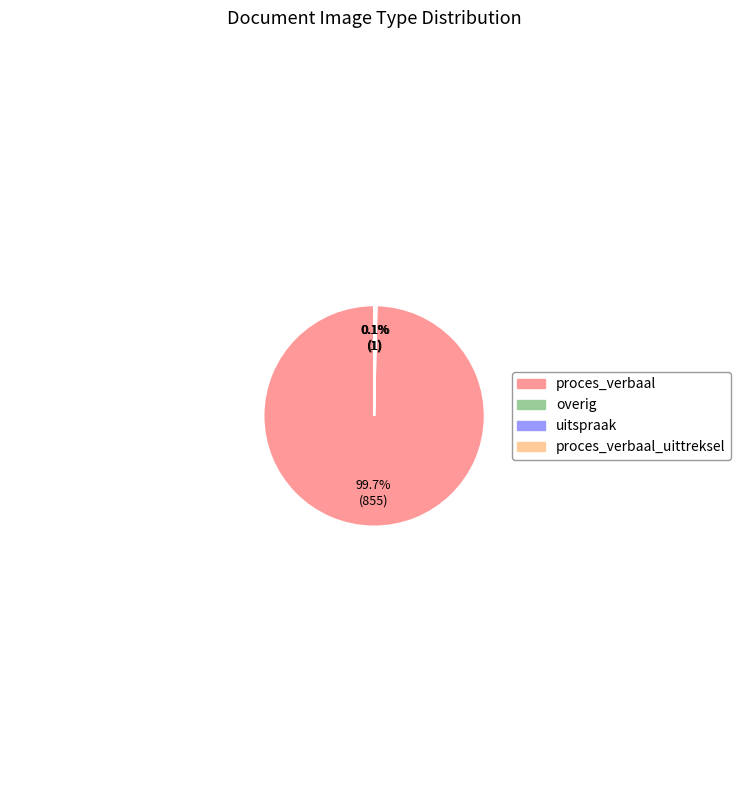

Is there any slice that represents more than half of the pie?

Yes